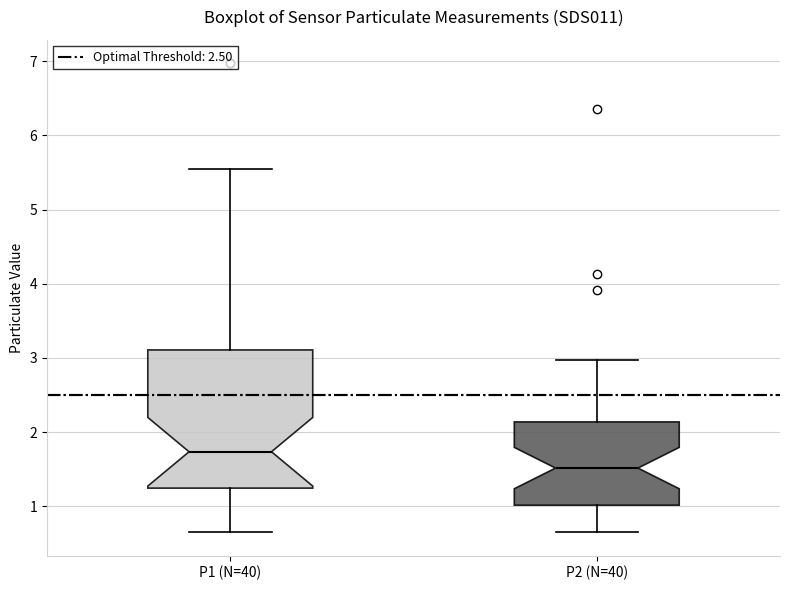

Where is the upper edge of the box for P1 (N=40) on the y-axis? The values are not printed on the chart, so give them approximately, as read against the axis.

3.1